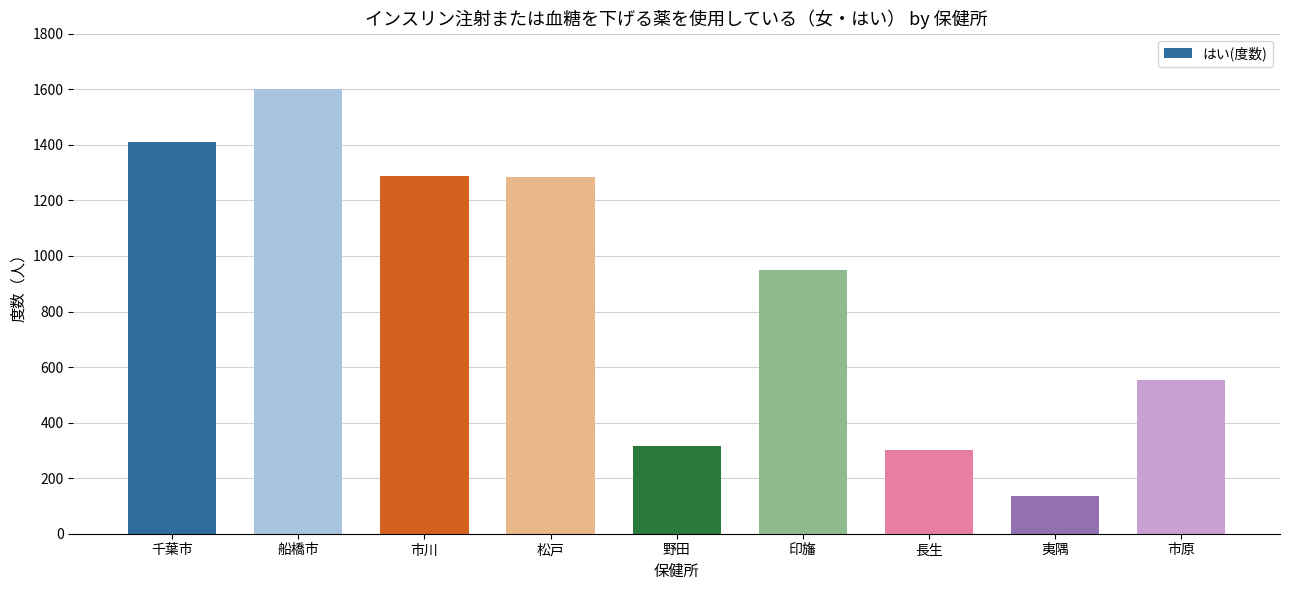

How many categories are shown in the chart?

9